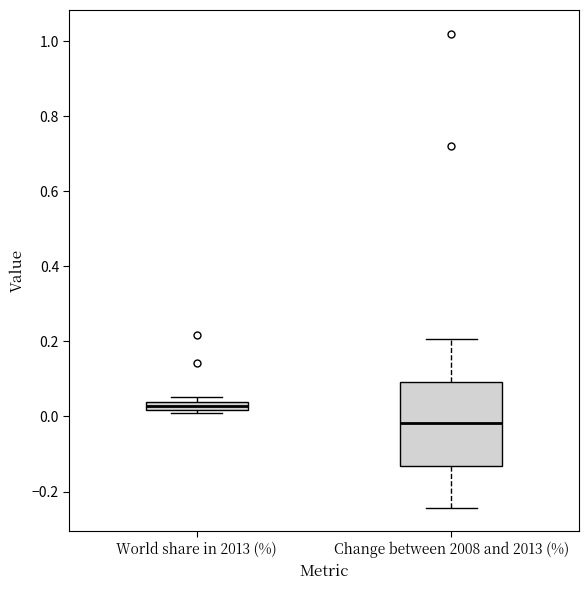

Where does the upper whisker of the box for Change between 2008 and 2013 (%) end on the y-axis? The values are not printed on the chart, so give them approximately, as read against the axis.

0.20